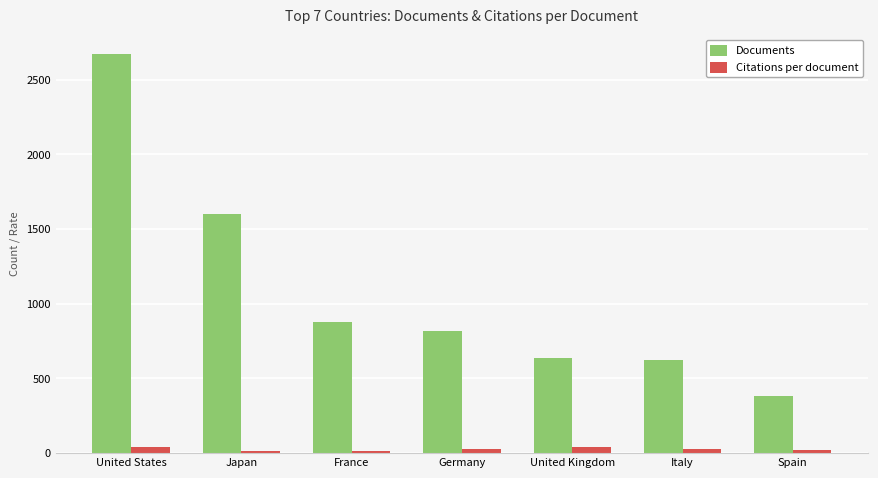

What is the label of the 6th bar from the left?

Italy